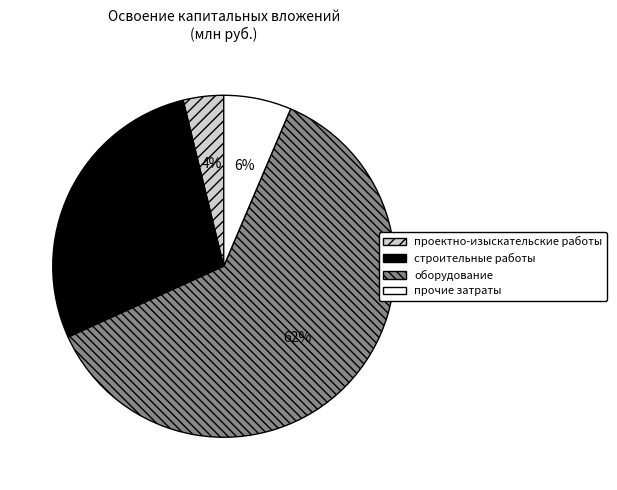

Is it true that проектно-изыскательские работы is 4% of the pie?

True